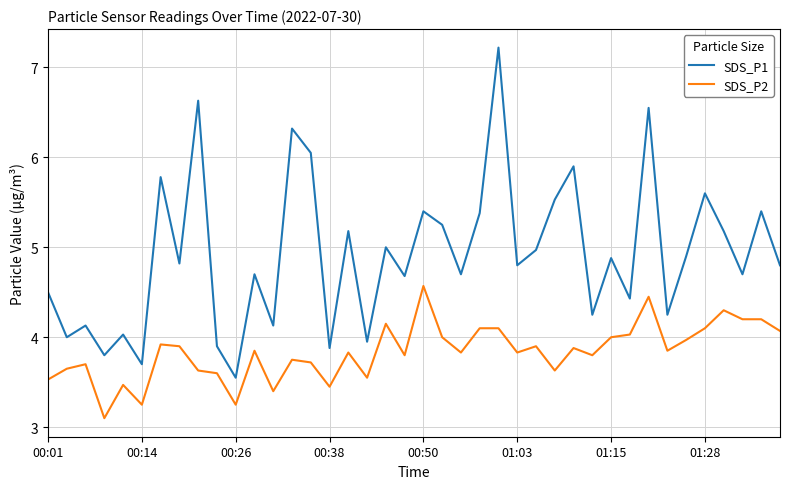

What is the difference between the maximum and minimum values in the SDS_P2 series?

1.5